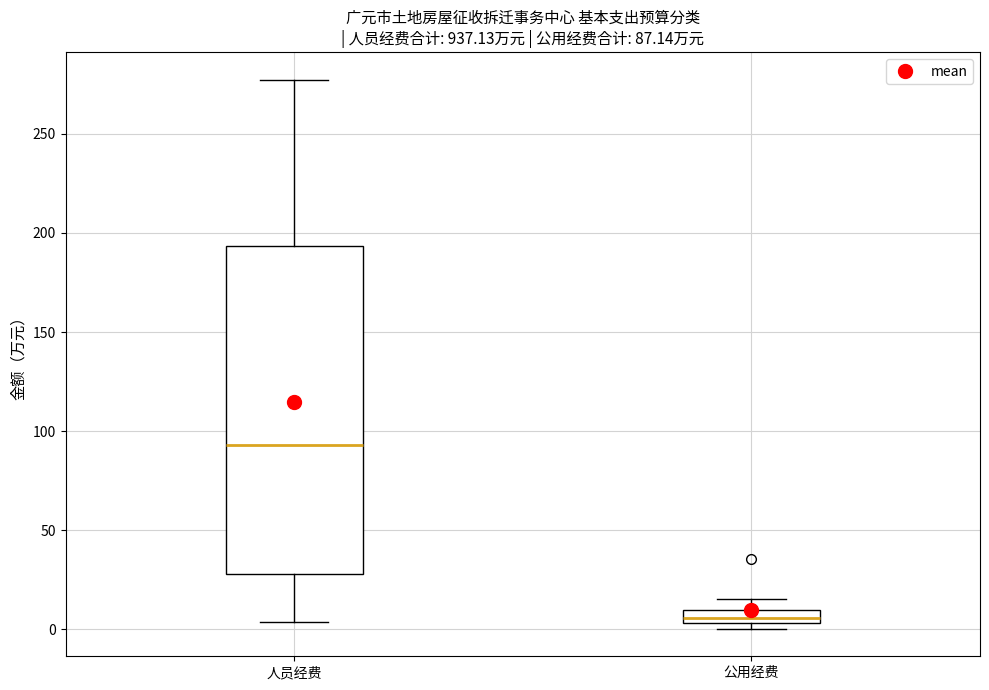

Comparing the boxes themselves (not the whiskers), which one is the tallest?

人员经费